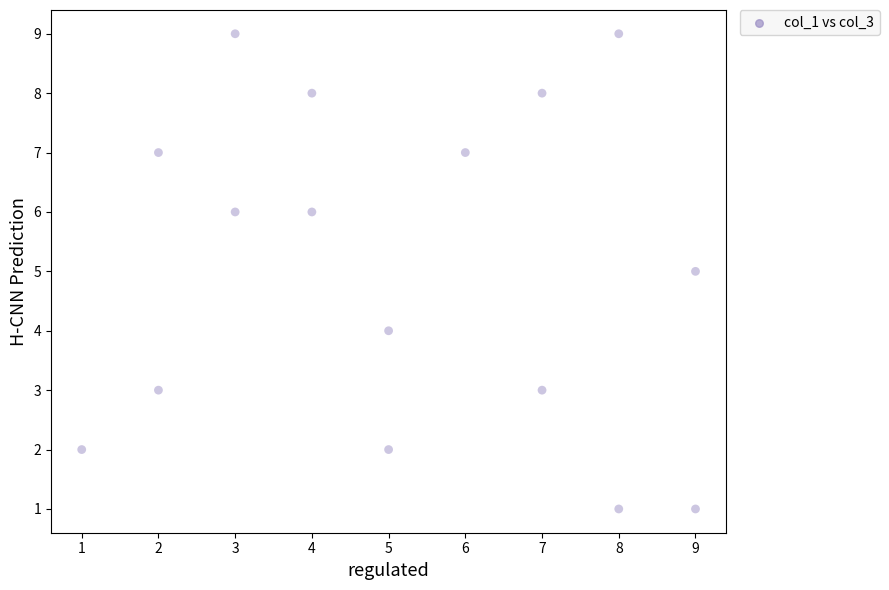

What is the range of X values (max minus min)?

8